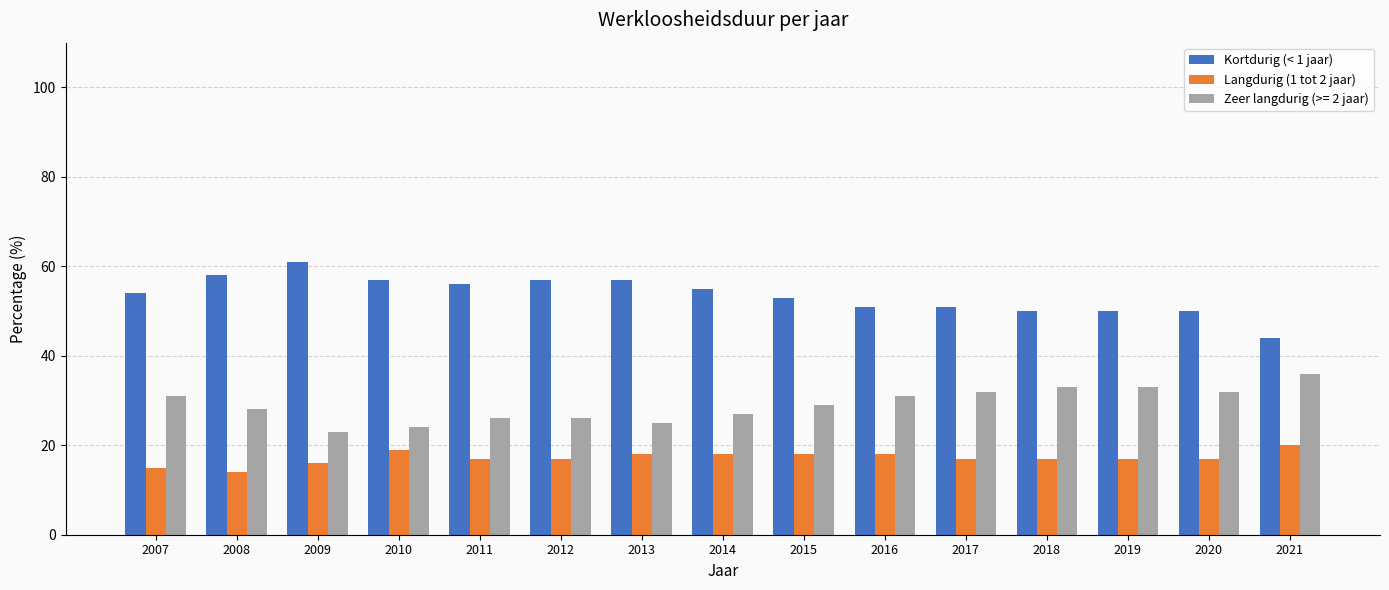

Count the number of data series in this chart.

3